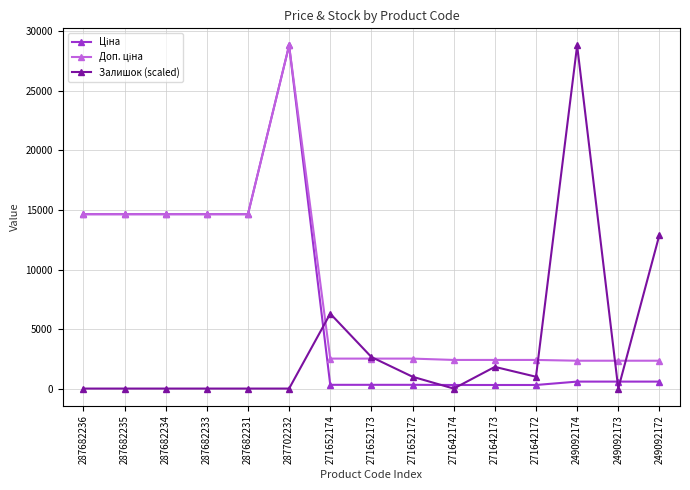

Which series has the largest range (max minus min)?

Залишок (scaled)